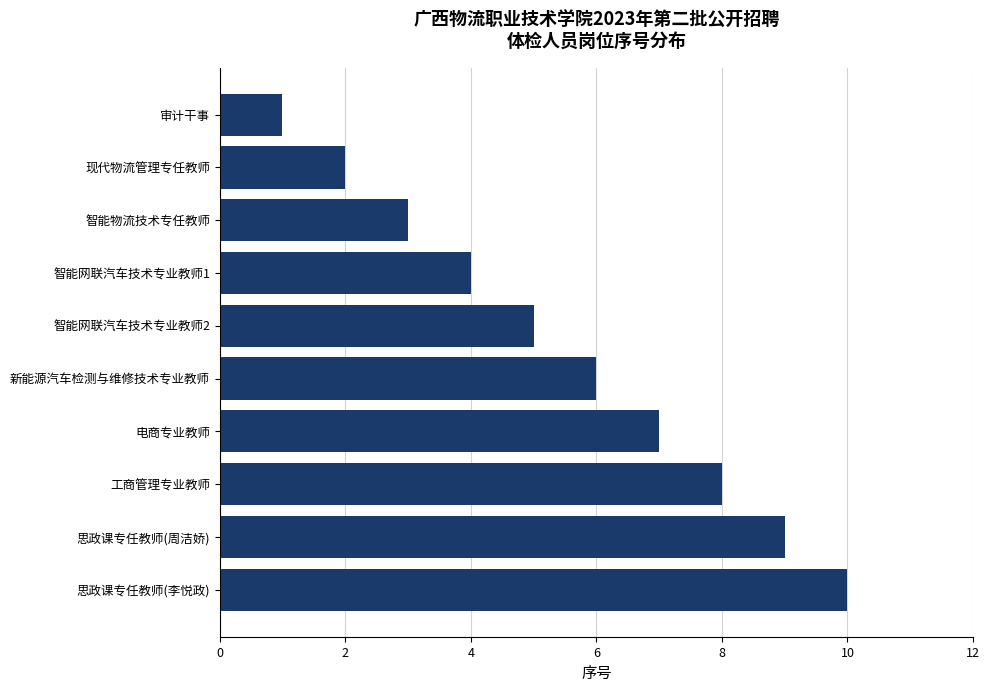

Reading bottom to top, extract all data points from this chart.

思政课专任教师(李悦政)=10	思政课专任教师(周洁娇)=9	工商管理专业教师=8	电商专业教师=7	新能源汽车检测与维修技术专业教师=6	智能网联汽车技术专业教师2=5	智能网联汽车技术专业教师1=4	智能物流技术专任教师=3	现代物流管理专任教师=2	审计干事=1